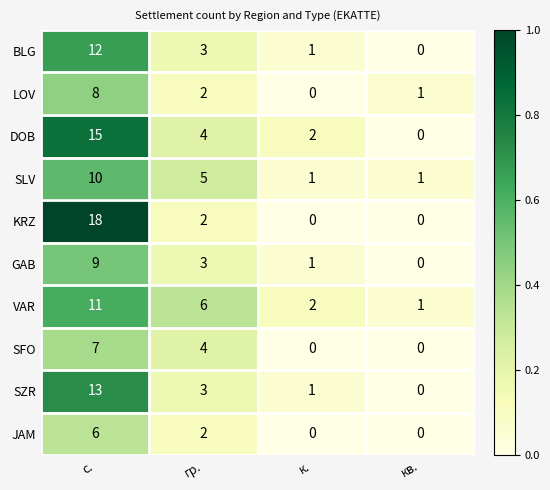

What is the difference between the second highest and minimum values in the DOB series?

4